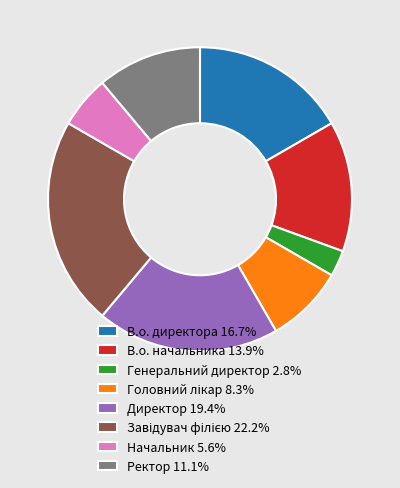

Which slice is the smallest?

Генеральний директор